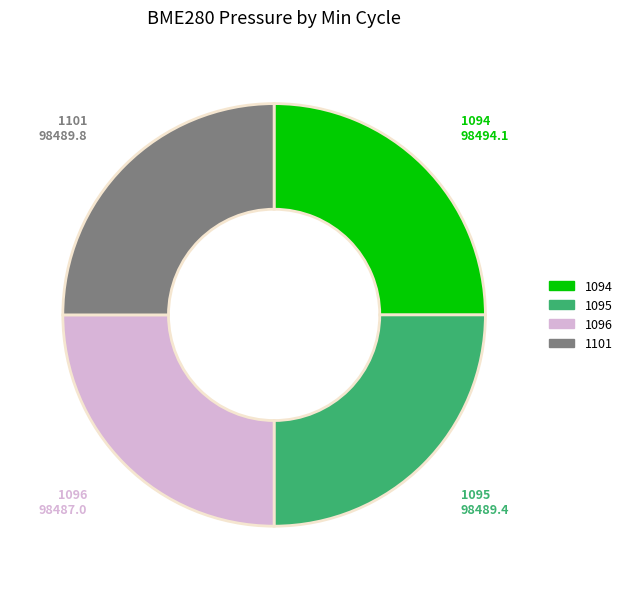

True or false: 1101 accounts for 1% of the total.

False